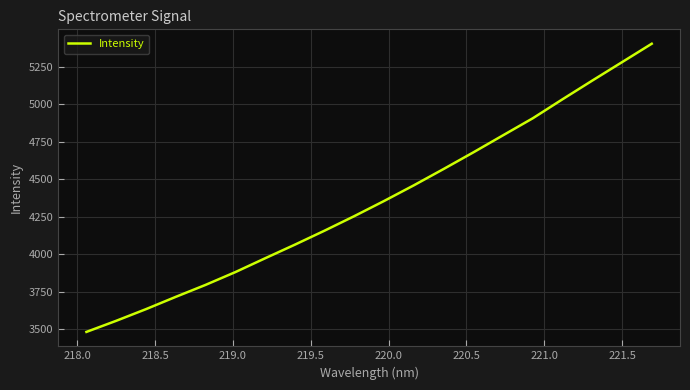

What is the difference between the maximum and minimum values?

1921.5